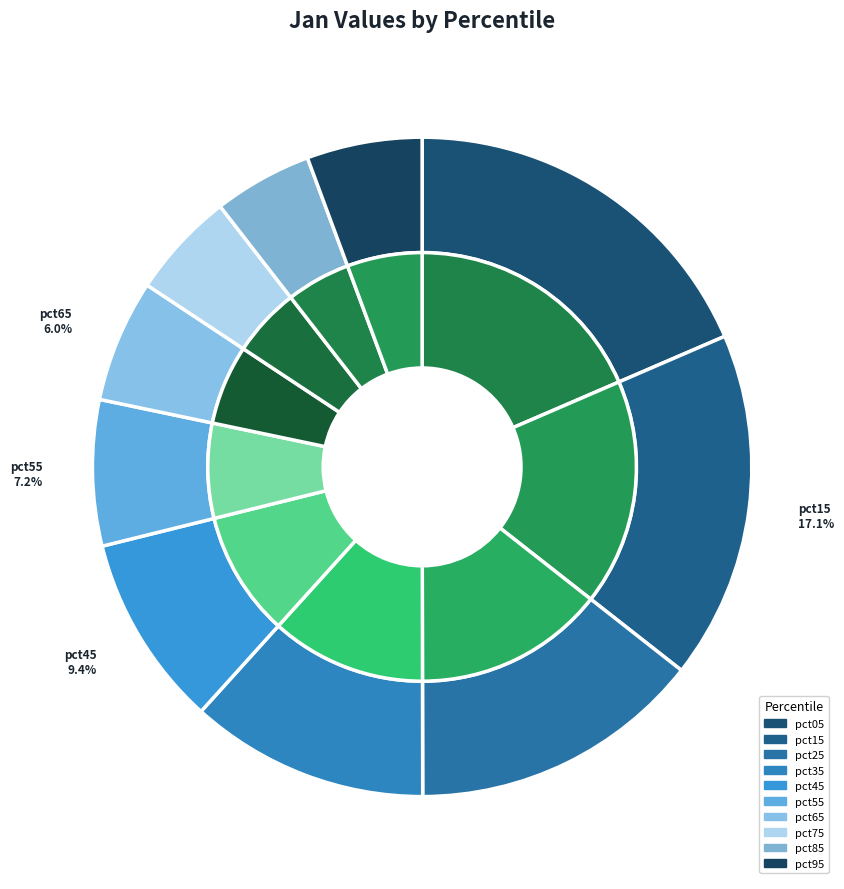

How many slices are in this pie chart?

10